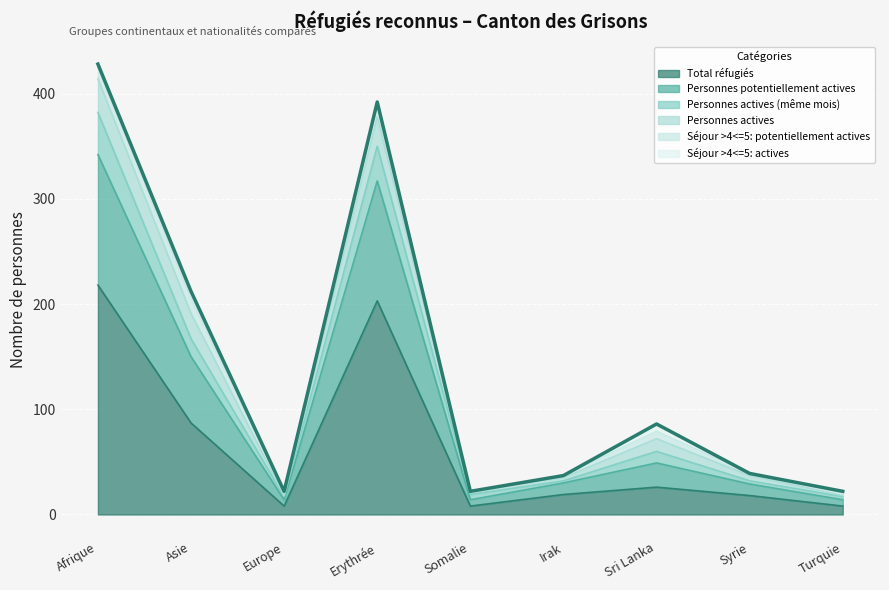

In Personnes potentiellement actives, how many points are lower than both neighbors (excluding endpoints)?

2